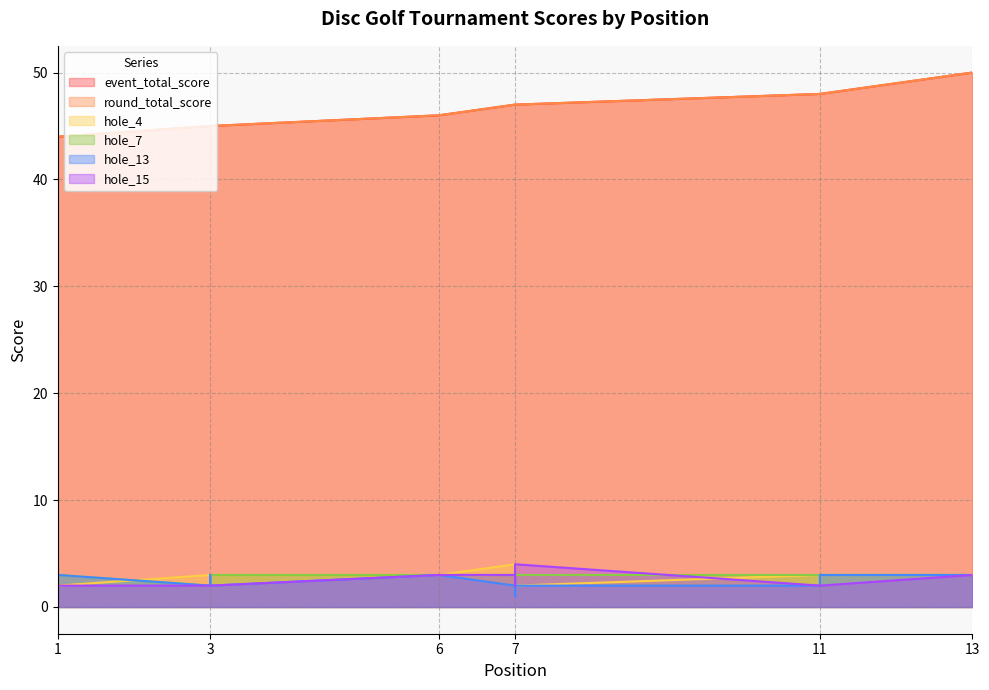

Does the chart display data point markers on the line(s)?

No